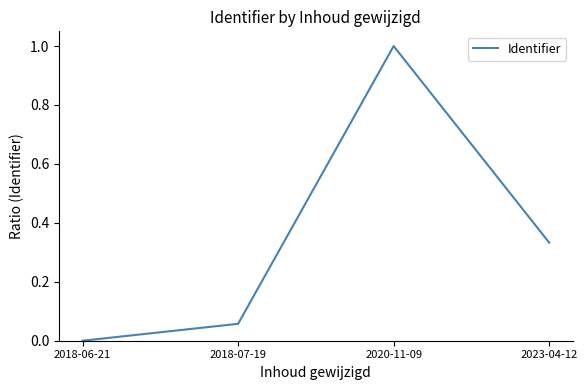

Which has a higher value, 2018-07-19 or 2023-04-12?

2023-04-12